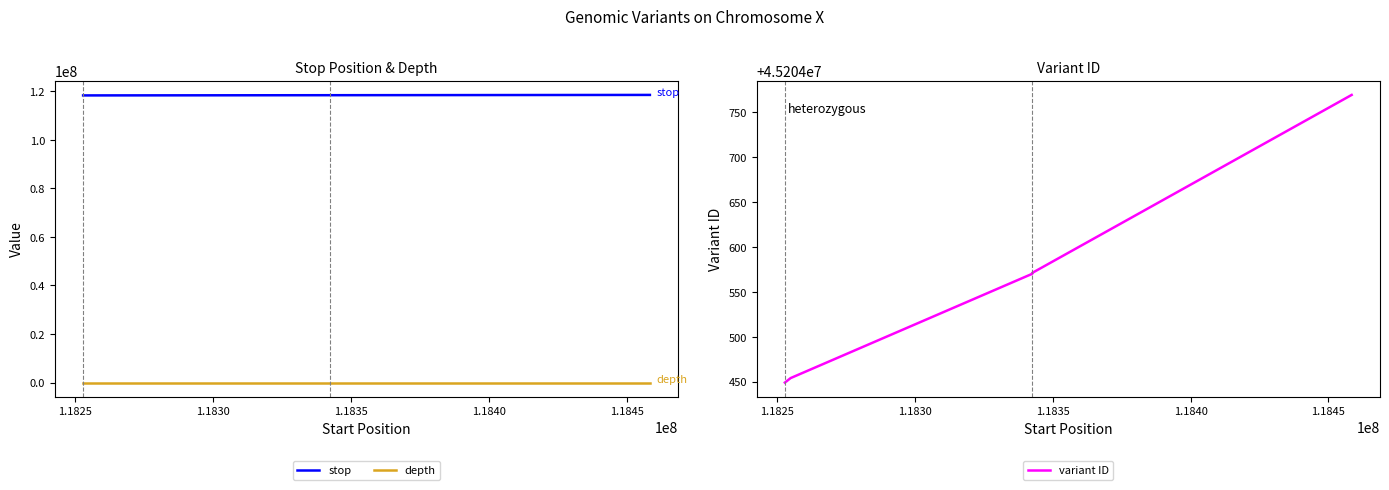

Is this an area chart (filled region under the line)?

No